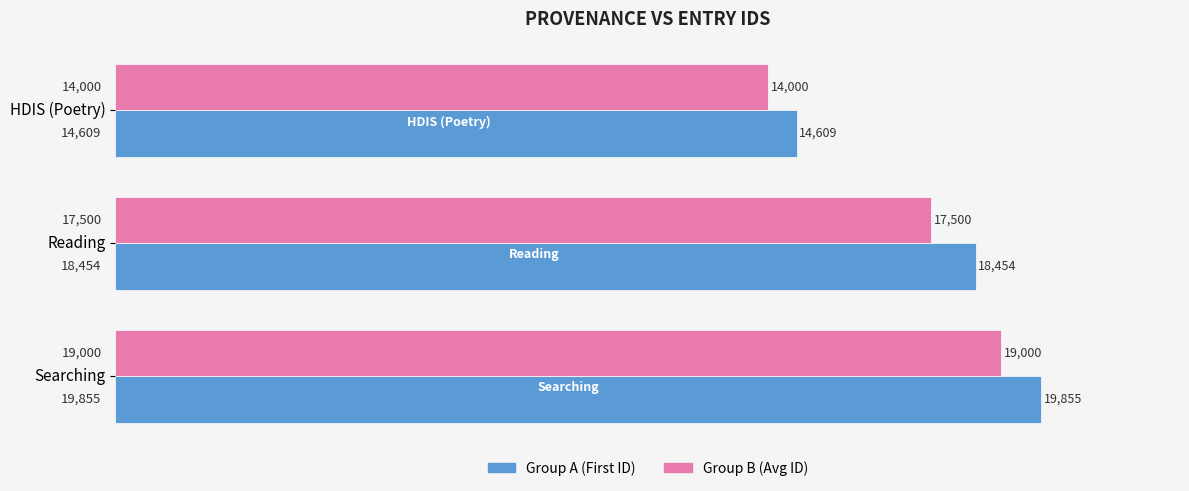

What is the total value across all series at Searching?

38855